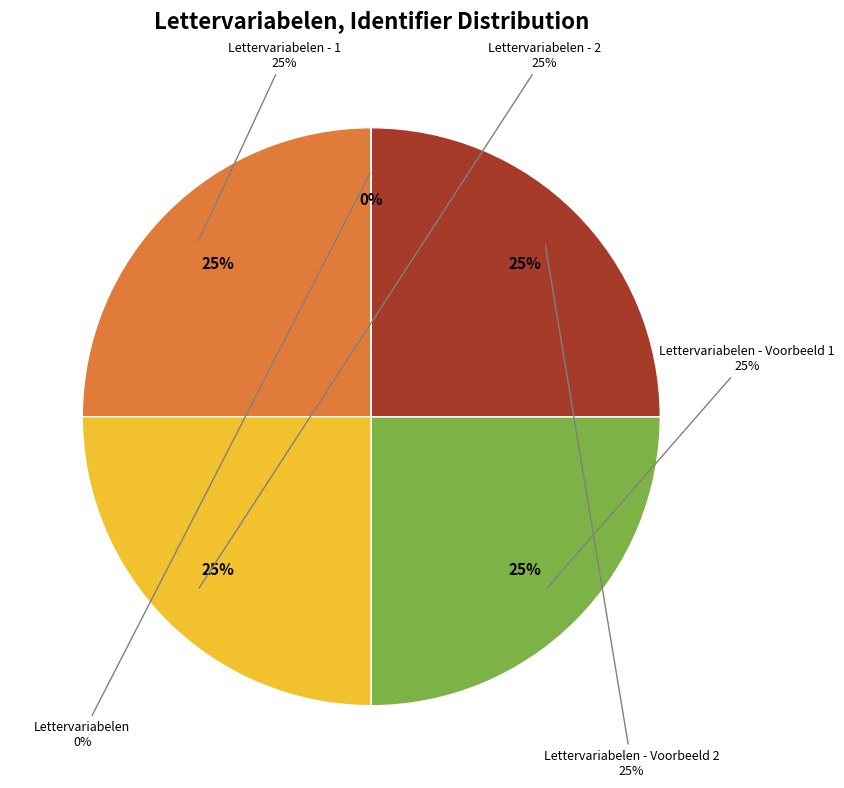

Is Lettervariabelen - Voorbeeld 1 the majority of the pie?

No